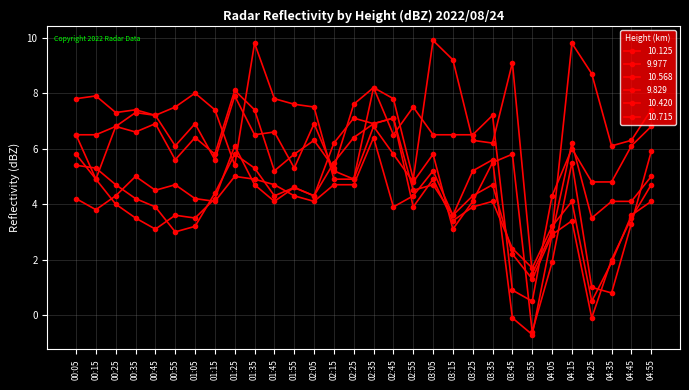

At which category does 9.977 reach its first local peak?

00:55